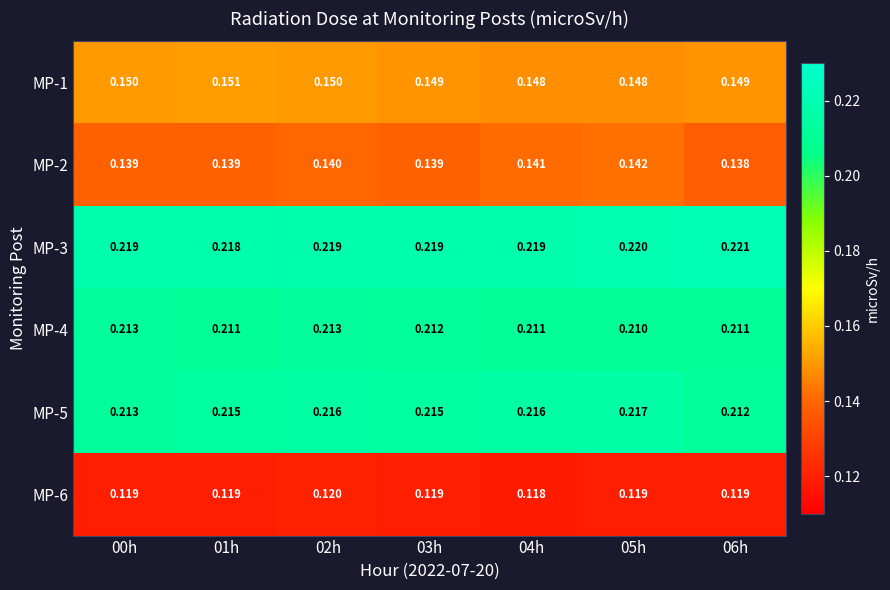

How many categories are shown in the chart?

7